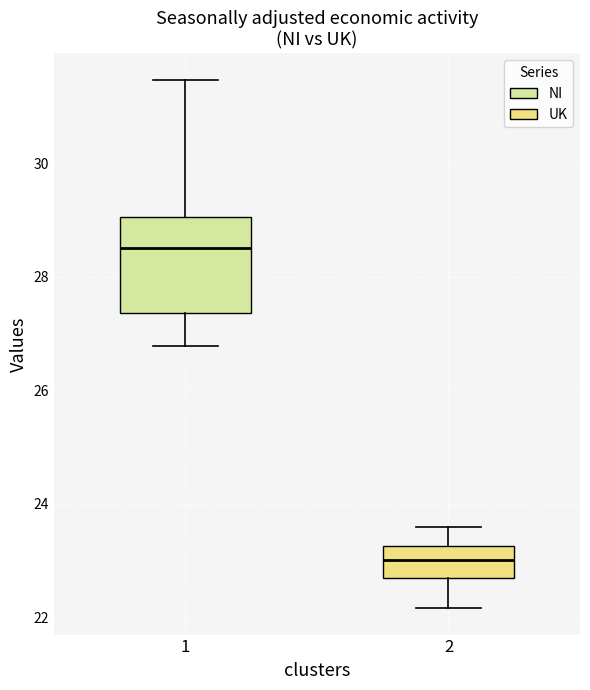

Reading left to right, read every box against the y-axis: the position of its median line, the range the box covers, and the ends of its whiskers. The values are not printed on the chart, so give them approximately, as read against the axis.

1: median 28.6, box 27.4 to 29.0, whiskers 26.8 to 31.4
2: median 23.0, box 22.6 to 23.2, whiskers 22.2 to 23.6